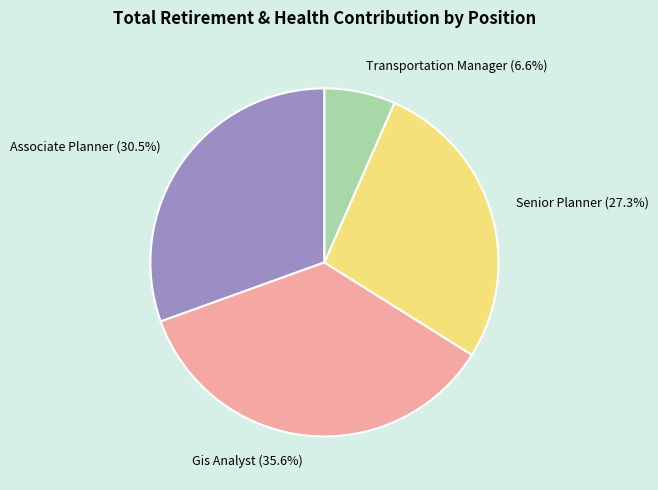

Is Gis Analyst the majority of the pie?

No